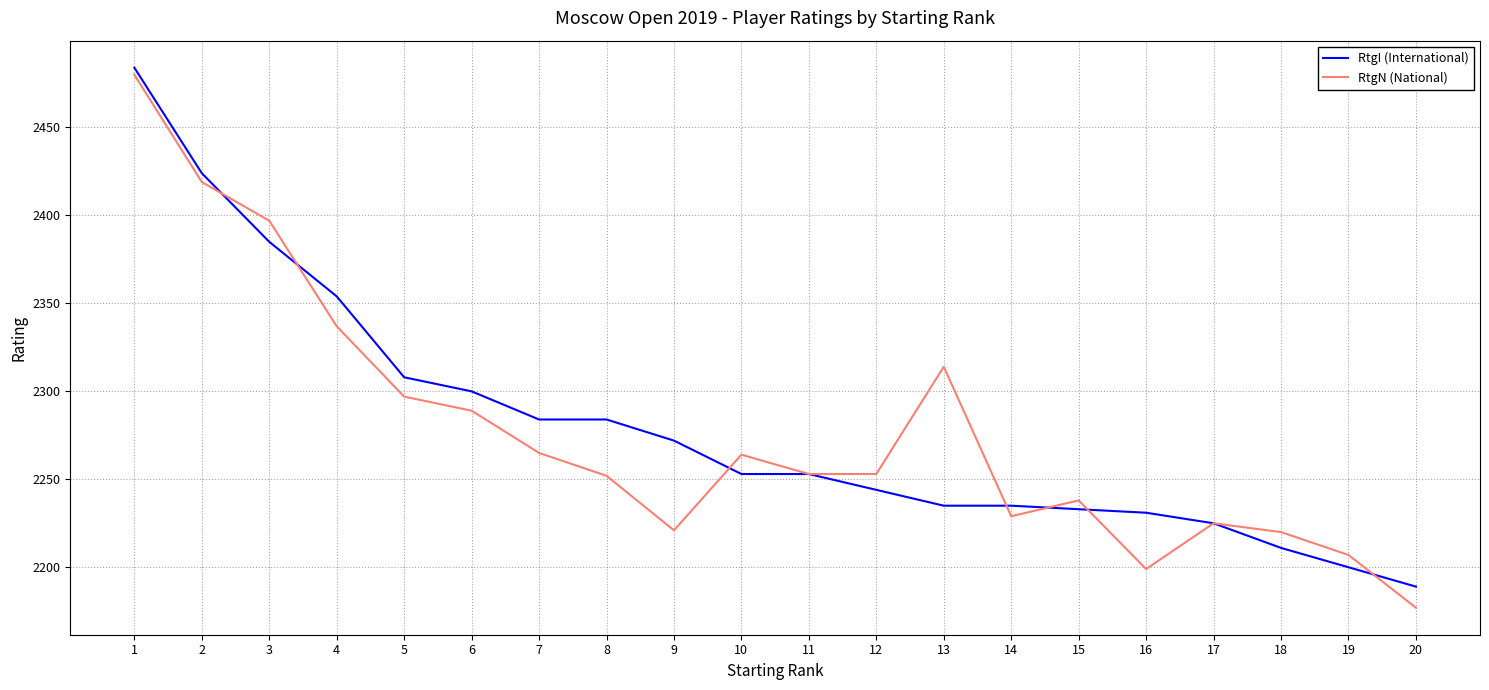

At which label is RtgI (International) closest to 2336?

4